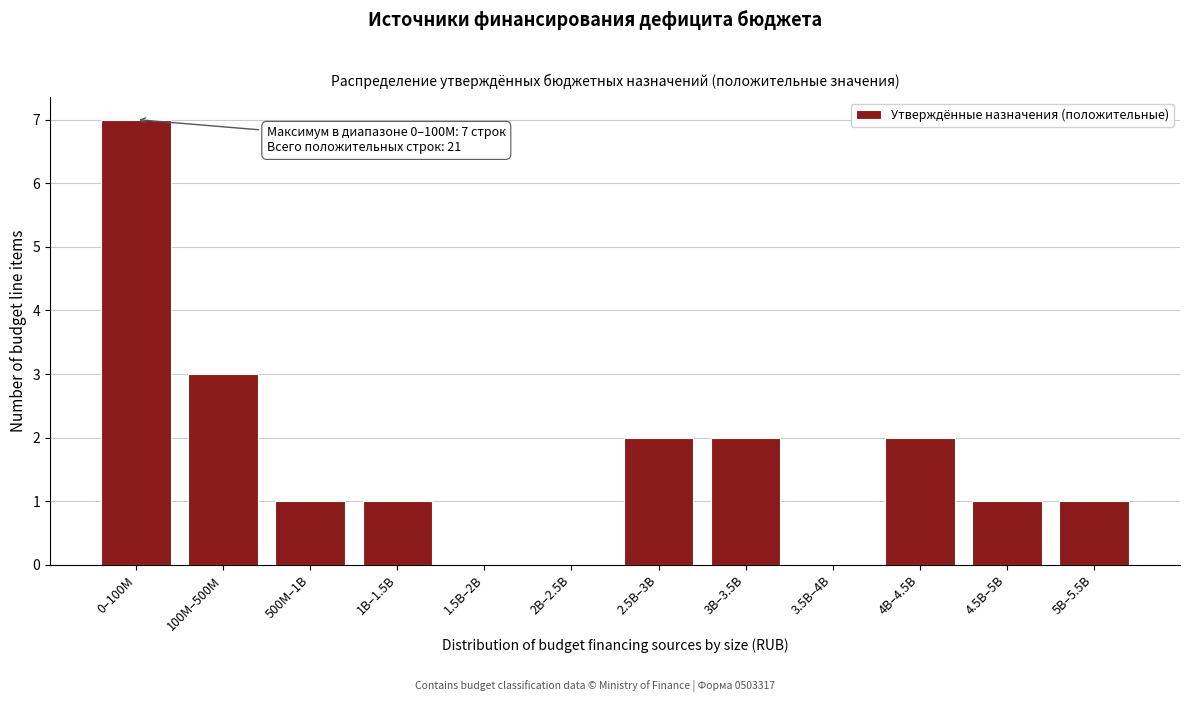

Reading left to right, what are all the values shown in this chart?

0–100M=7	100M–500M=3	500M–1B=1	1B–1.5B=1	1.5B–2B=0	2B–2.5B=0	2.5B–3B=2	3B–3.5B=2	3.5B–4B=0	4B–4.5B=2	4.5B–5B=1	5B–5.5B=1